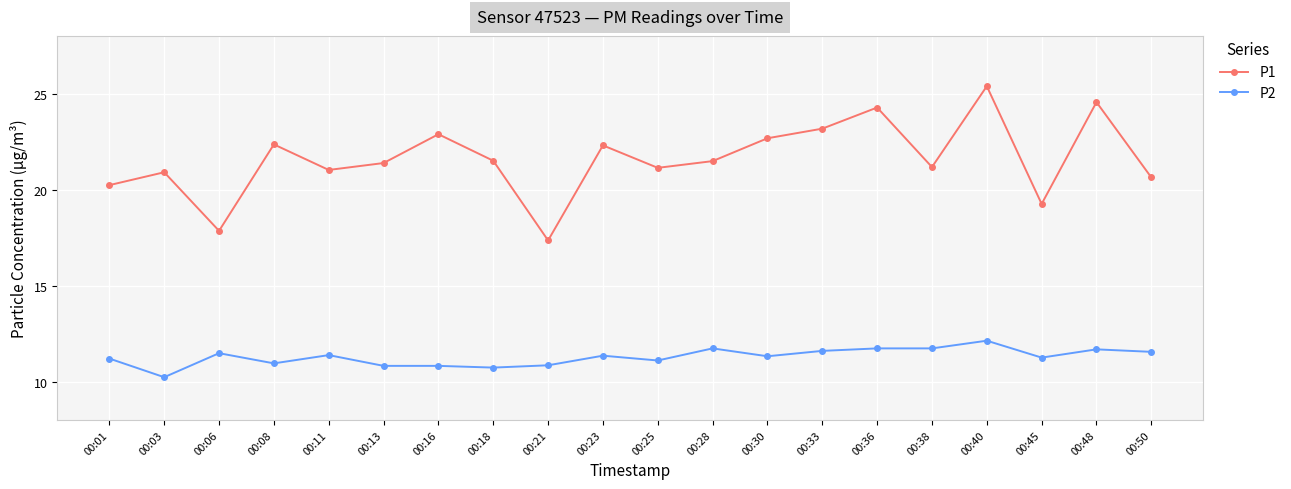

Is this an area chart (filled region under the line)?

No